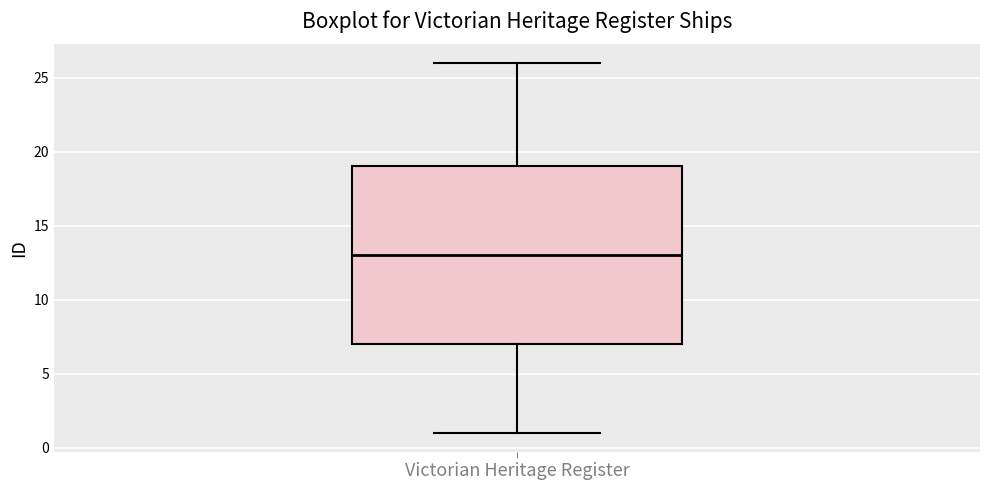

Read this box plot against the y-axis: the position of the median line, the range covered by the box, and the ends of both whiskers. The values are not printed on the chart, so give them approximately, as read against the axis.

median 13, box 7 to 19, whiskers 1 to 26